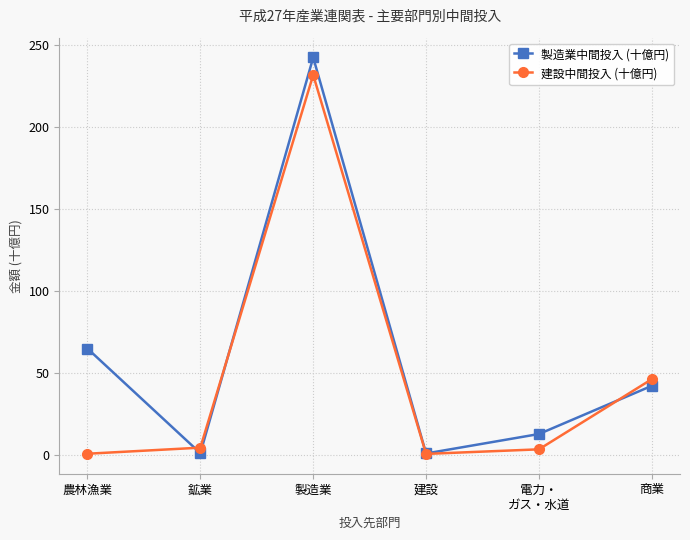

How many data points in 建設中間投入 (十億円) are above 4?

3